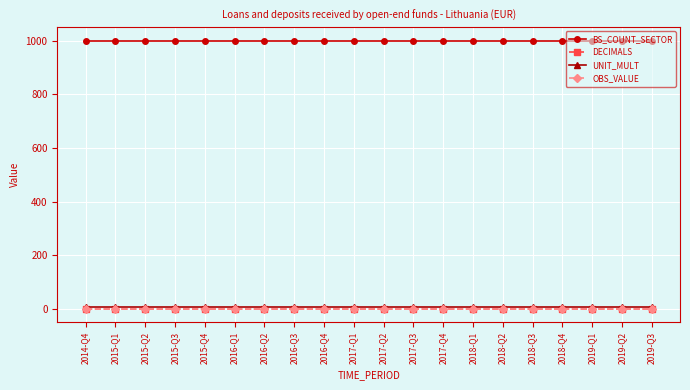

What is the average value of the BS_COUNT_SECTOR series?

1000